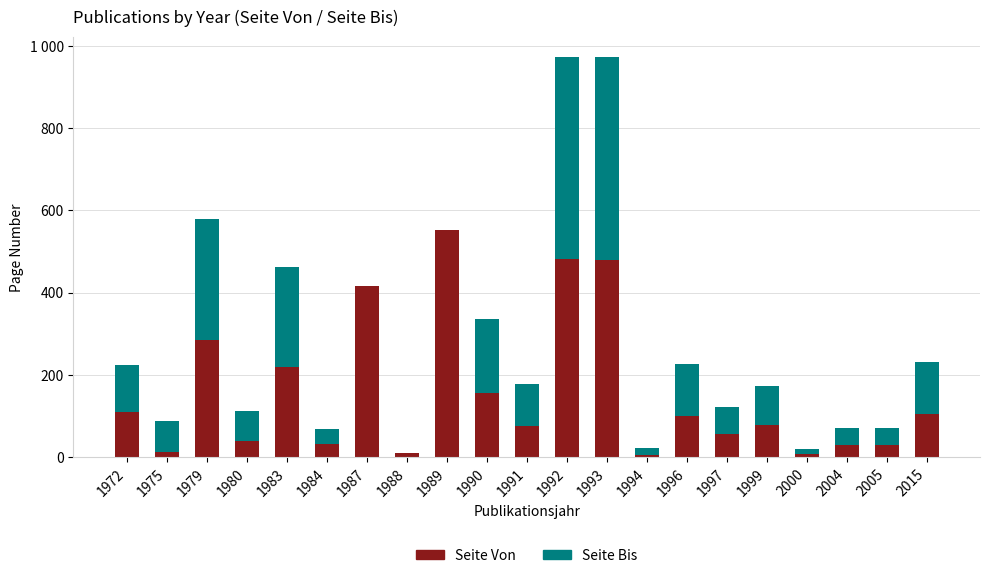

The value of Seite Von at 2000 is 10. True or false?

False